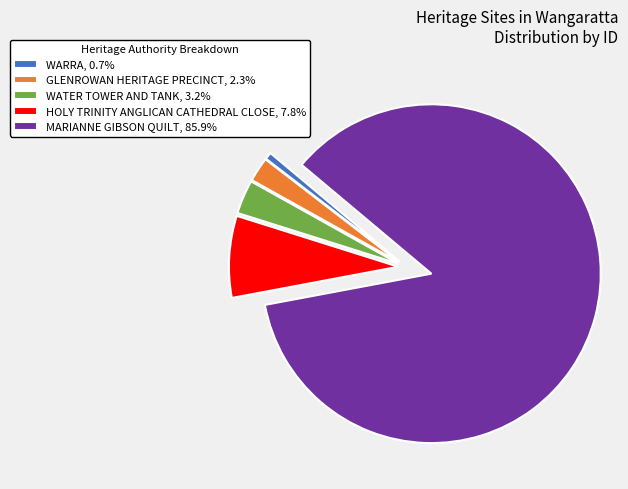

What is the ratio of the value at MARIANNE GIBSON QUILT, 85.9% to the value at WARRA, 0.7%?

126.8